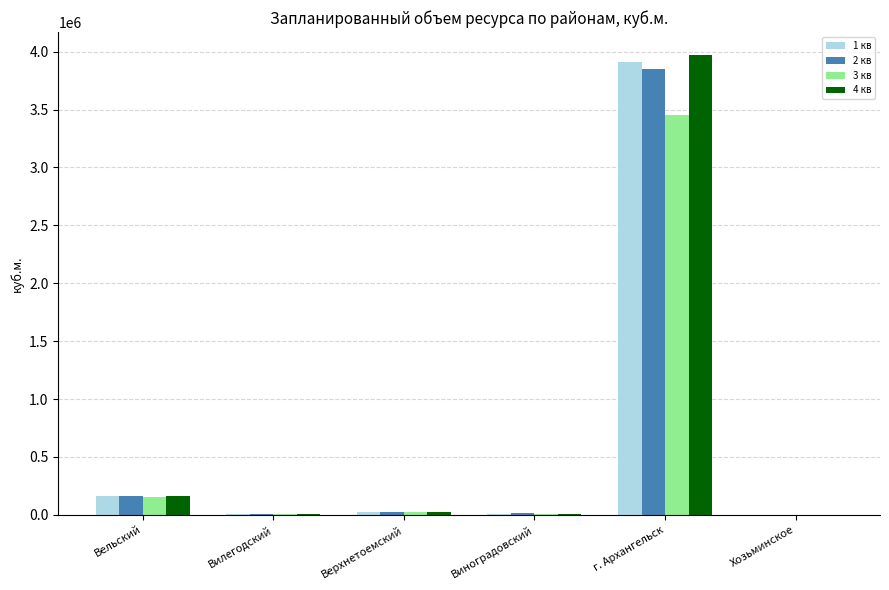

True or false: 3 кв has a value of 5993023.0 at г. Архангельск.

False